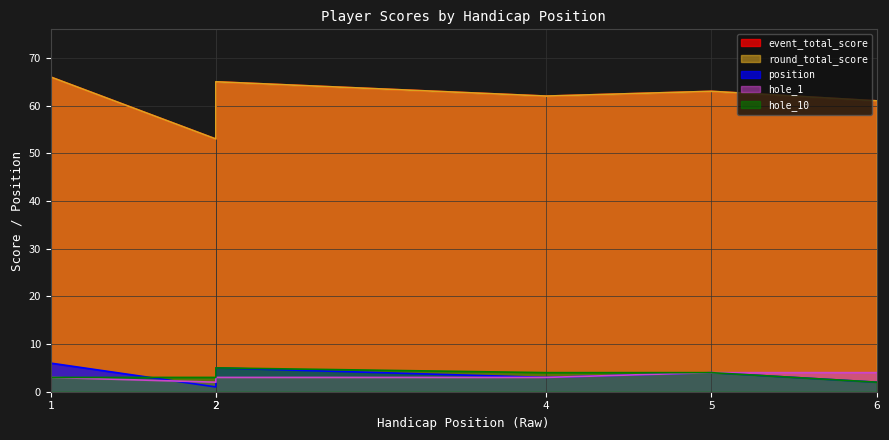

True or false: round_total_score has more than 0 points higher than both neighbors.

True